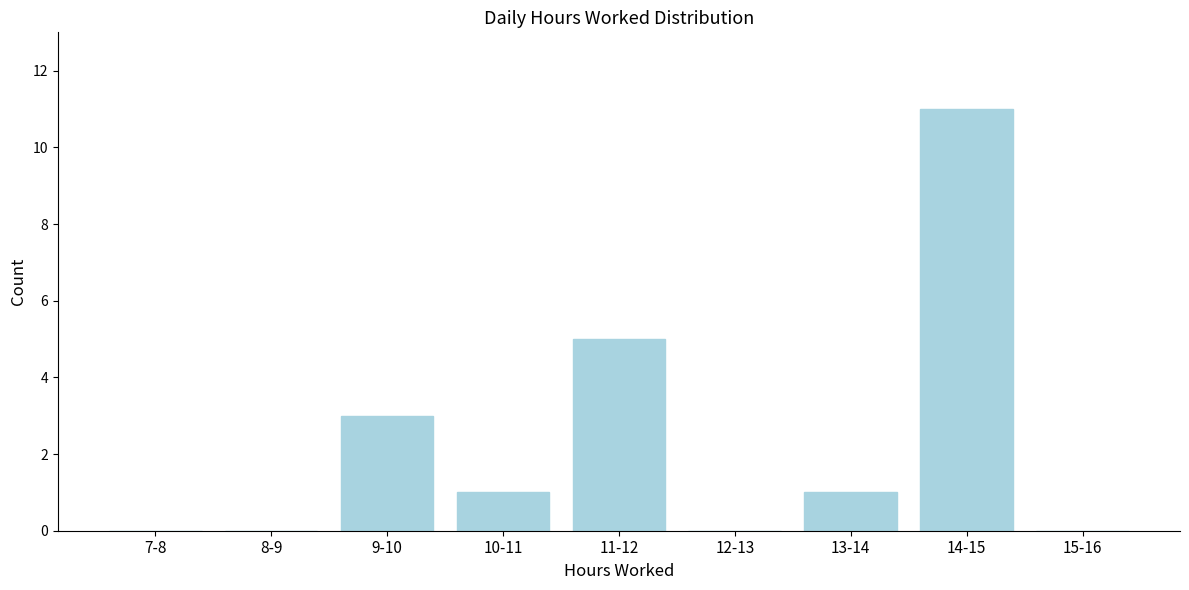

Reading right to left, extract all data points from this chart.

15-16=0	14-15=11	13-14=1	12-13=0	11-12=5	10-11=1	9-10=3	8-9=0	7-8=0